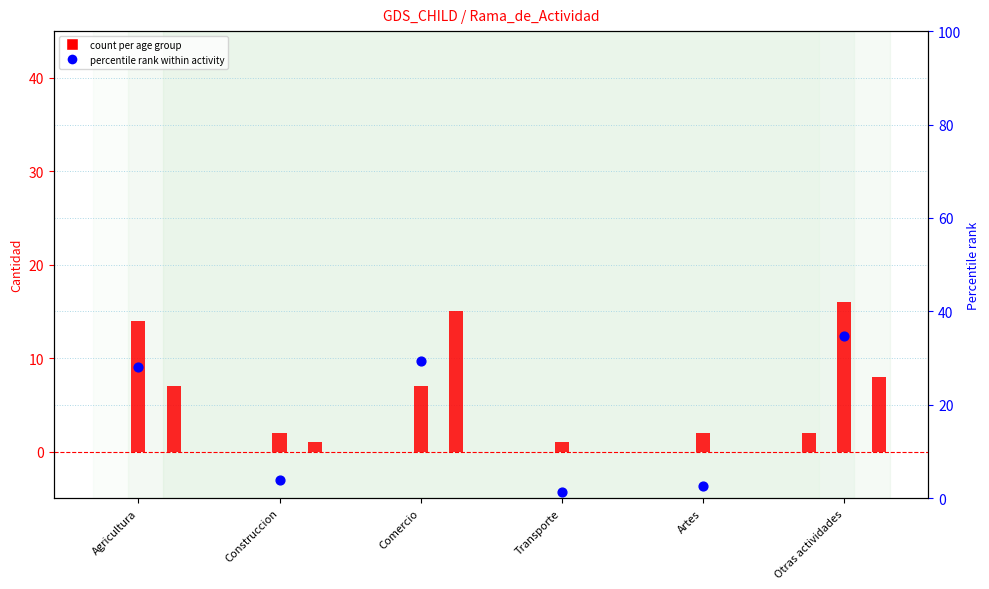

Which series reaches the minimum Y coordinate?

count 5 a 9